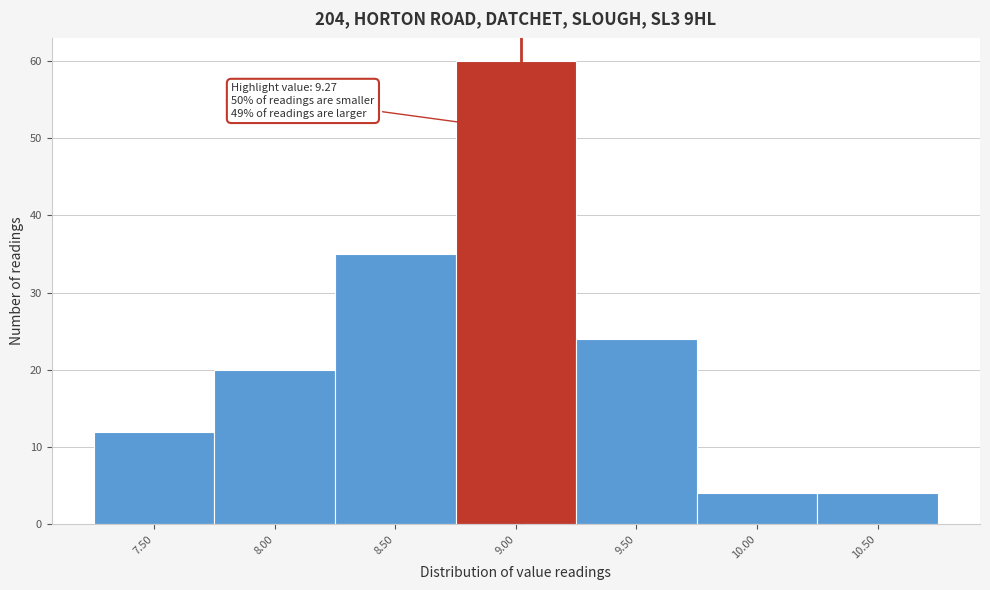

Reading left to right, what are all the values shown in this chart?

7.50=12	8.00=20	8.50=35	9.00=60	9.50=24	10.00=4	10.50=4